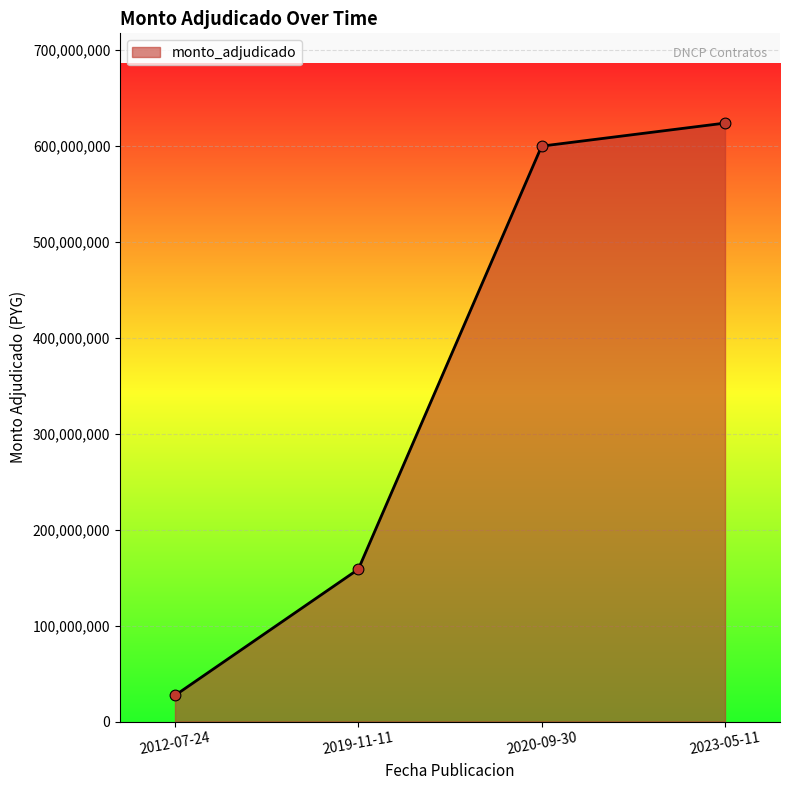

Approximately how many times larger is the value at 2012-07-24 compared to 2019-11-11?

0.2